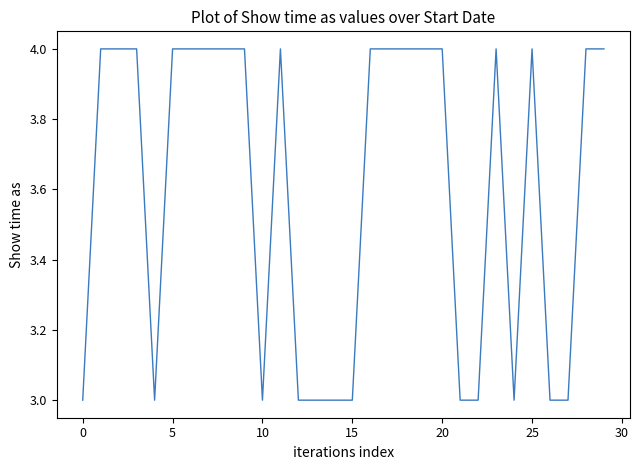

Reading left to right, what are all the values shown in this chart?

3	4	4	4	3	4	4	4	4	4	3	4	3	3	3	3	4	4	4	4	4	3	3	4	3	4	3	3	4	4